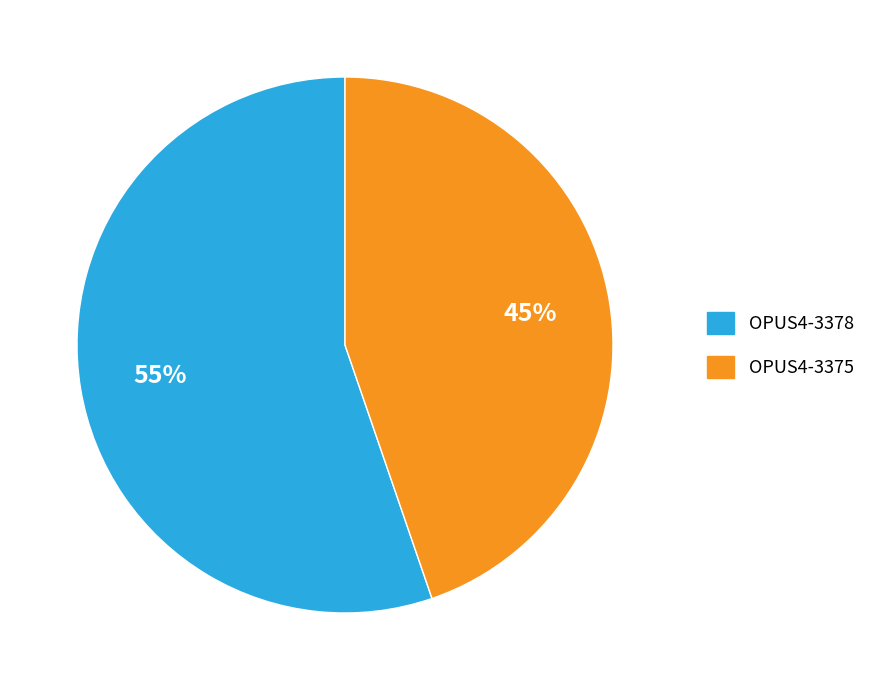

Which category has the biggest portion of the pie?

OPUS4-3378